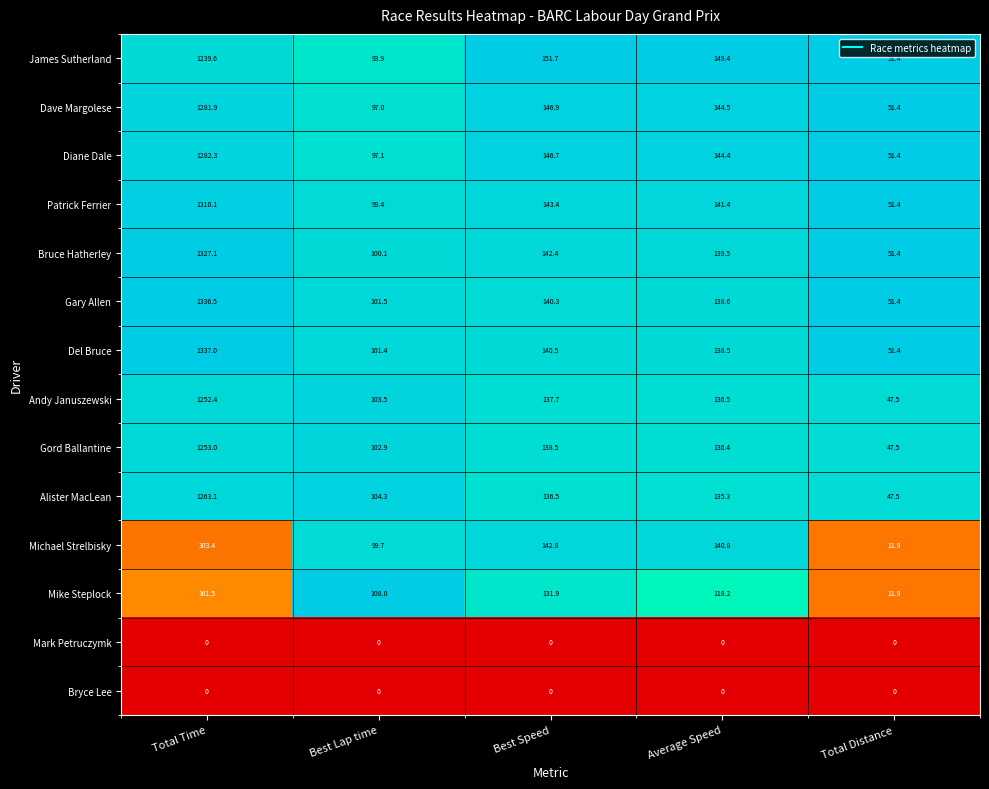

What is the total value across all series at Average Speed?

1663.5